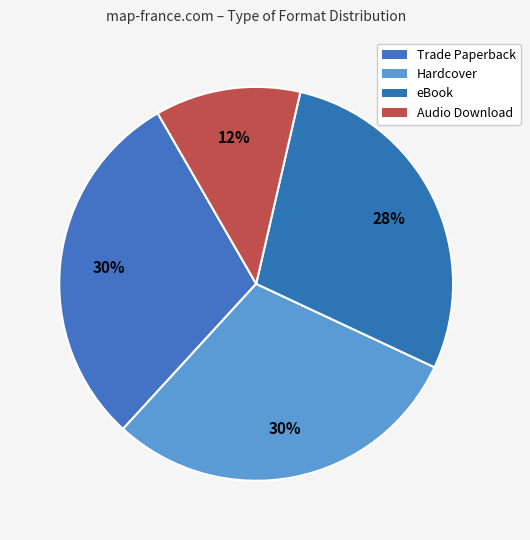

Which slice is the largest?

Trade Paperback